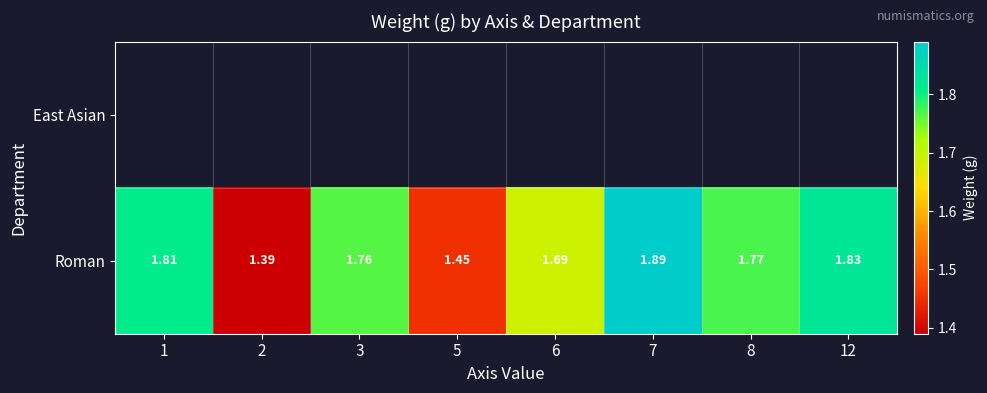

Which has a higher value, 2 or 6?

6